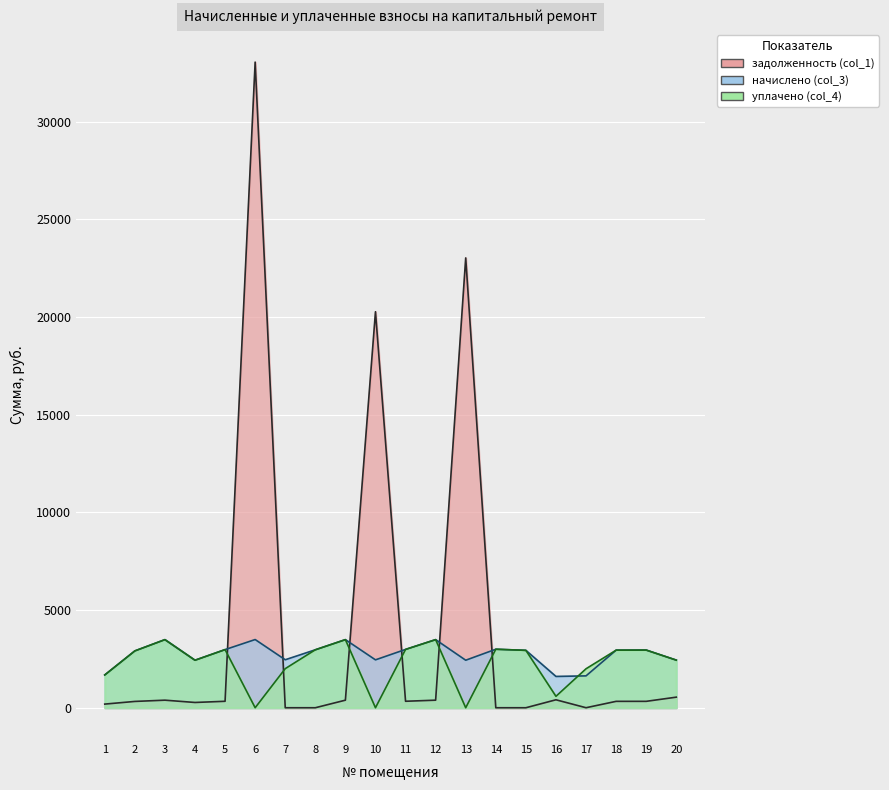

Where is the first local maximum for начислено (col_3)?

3